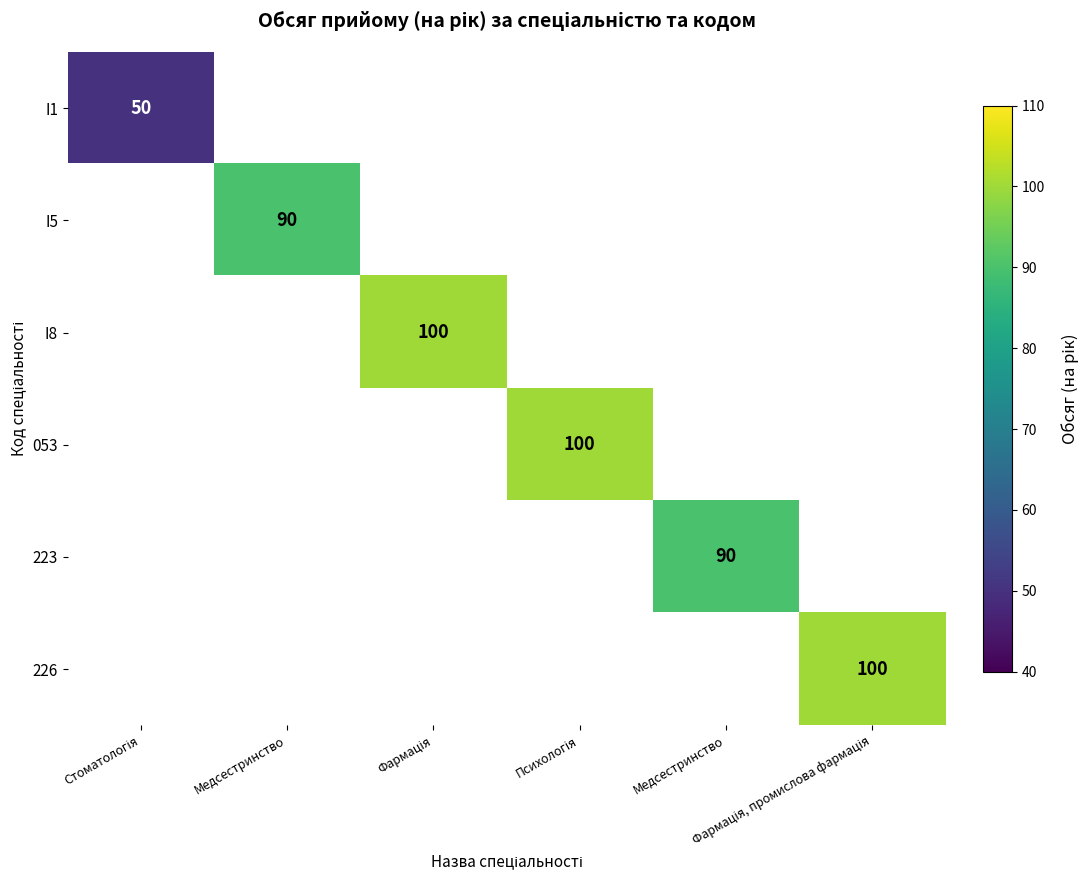

How many values in 223 are above zero?

1